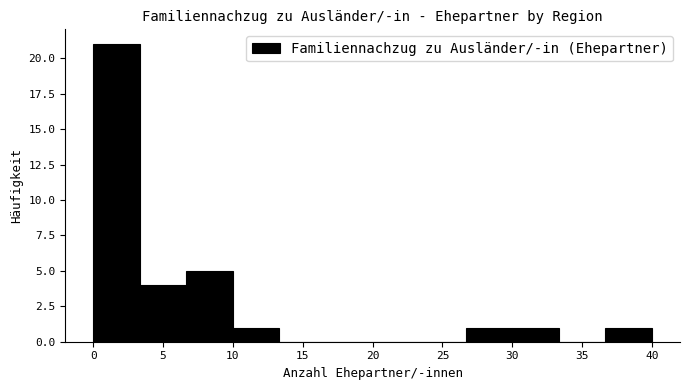

Reading left to right, list every bar in this chart as the range it spans on the x-axis followed by its height. Neither the bar edges nor the heights are printed on the chart, so give them approximately, as read against the axes.

0.0 to 3.5: 21
3.5 to 6.5: 4
6.5 to 10.0: 5
10.0 to 13.5: 1
13.5 to 16.5: 0
16.5 to 20.0: 0
20.0 to 23.5: 0
23.5 to 26.5: 0
26.5 to 30.0: 1
30.0 to 33.5: 1
33.5 to 36.5: 0
36.5 to 40.0: 1